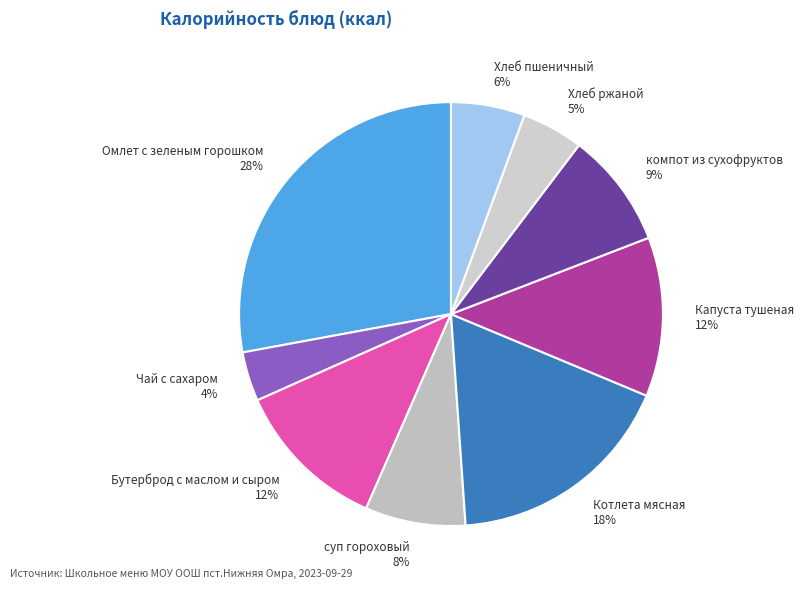

Which slice is the smallest?

Чай с сахаром